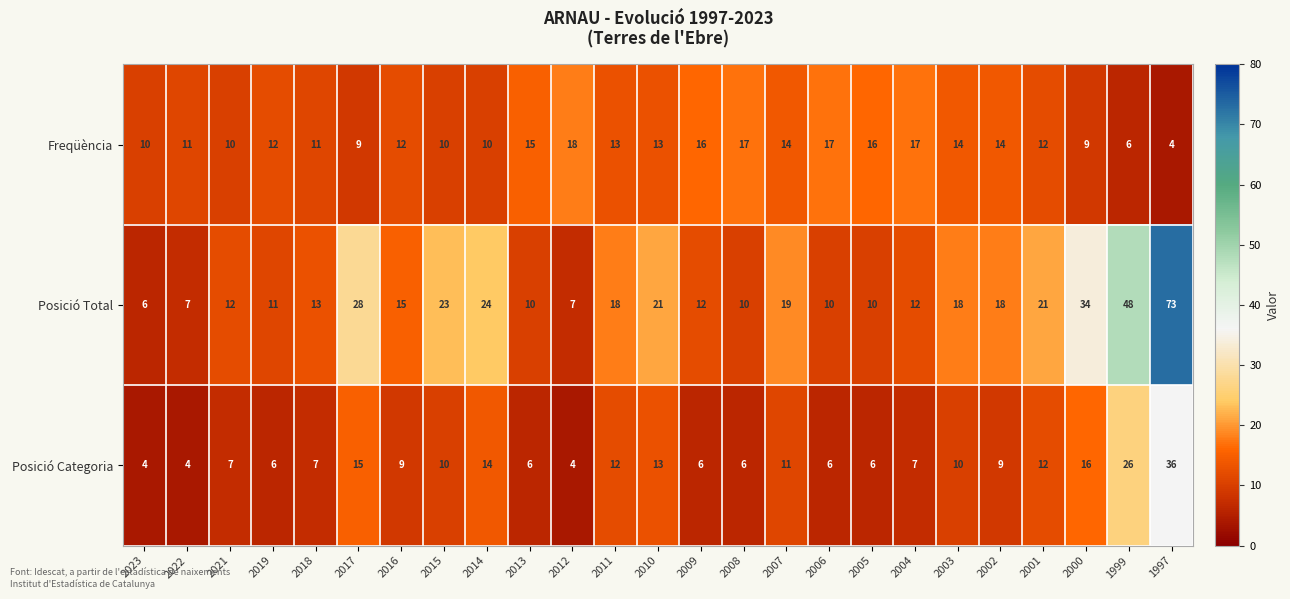

What is the difference between the Freqüència values at 2003 and 2023?

4